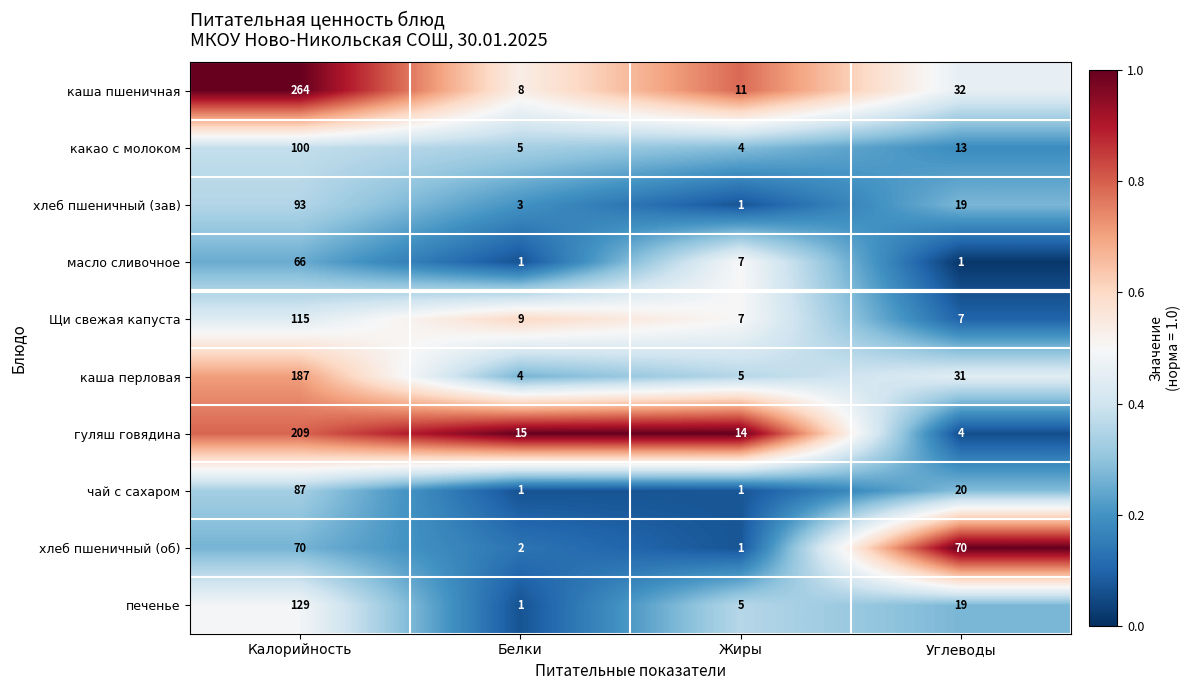

What is the difference between the maximum and minimum values in the каша пшеничная series?

256